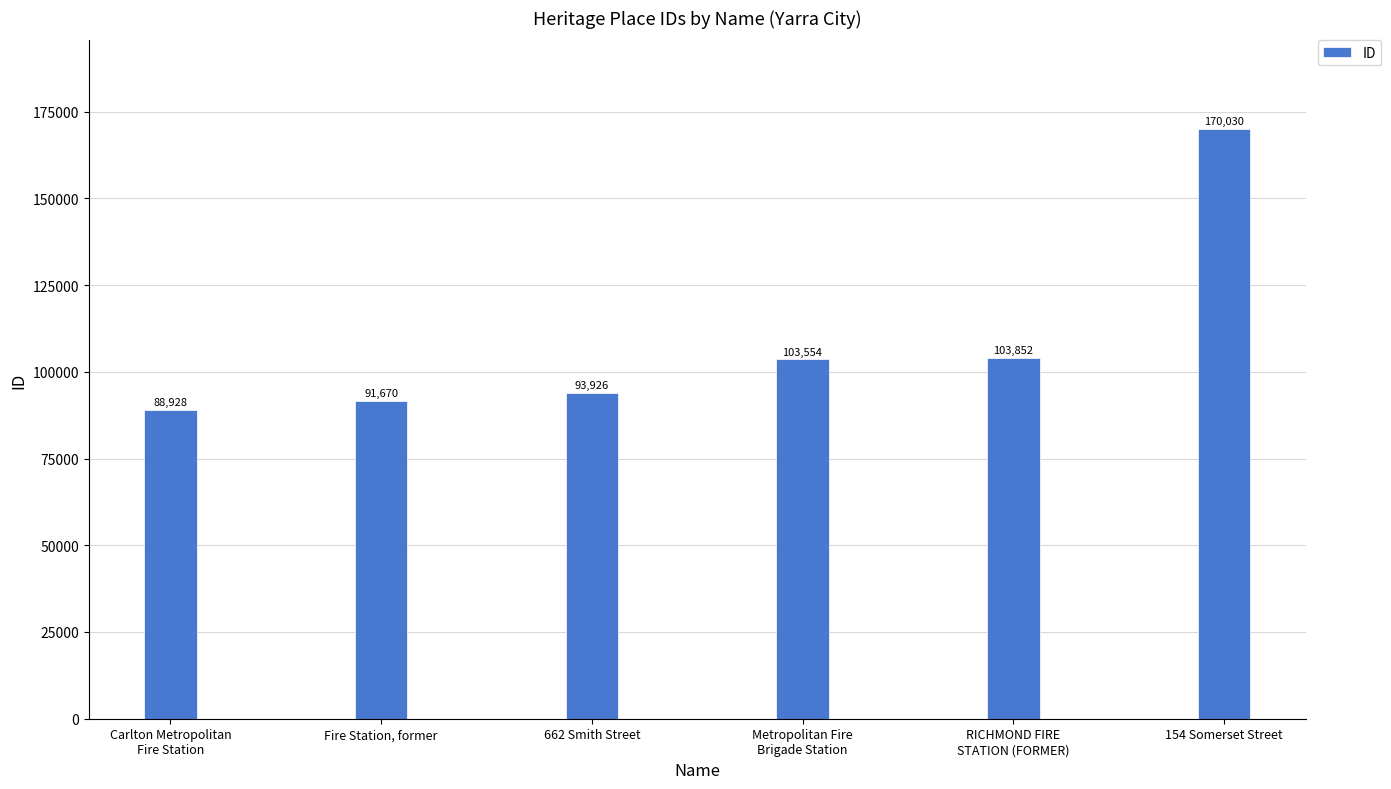

Reading left to right, extract all data points from this chart.

88928	91670	93926	103554	103852	170030